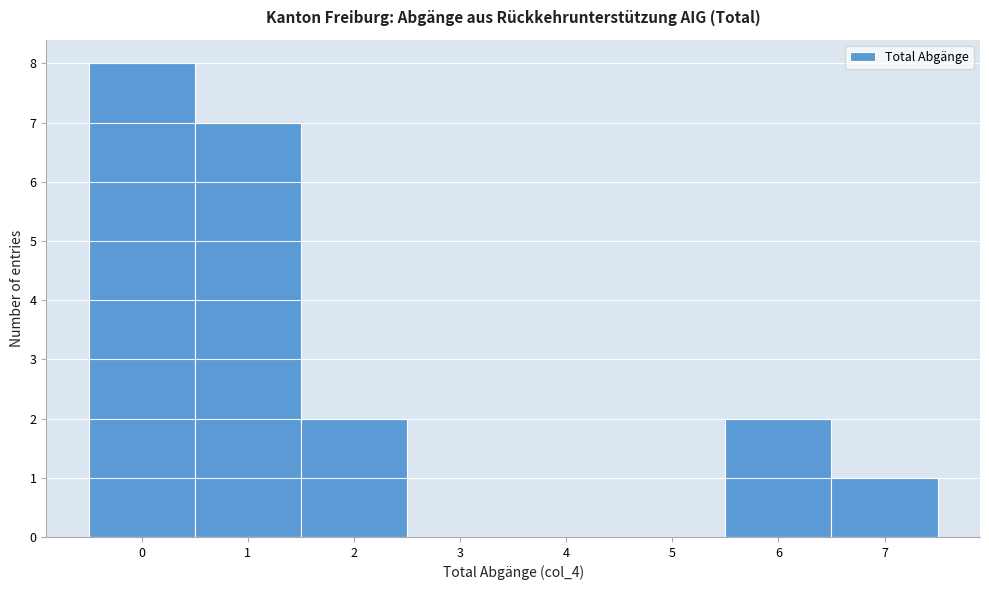

How tall is the bar that spans 1.5 to 2.5 on the x-axis? The values are not printed on the chart, so give them approximately, as read against the axis.

2